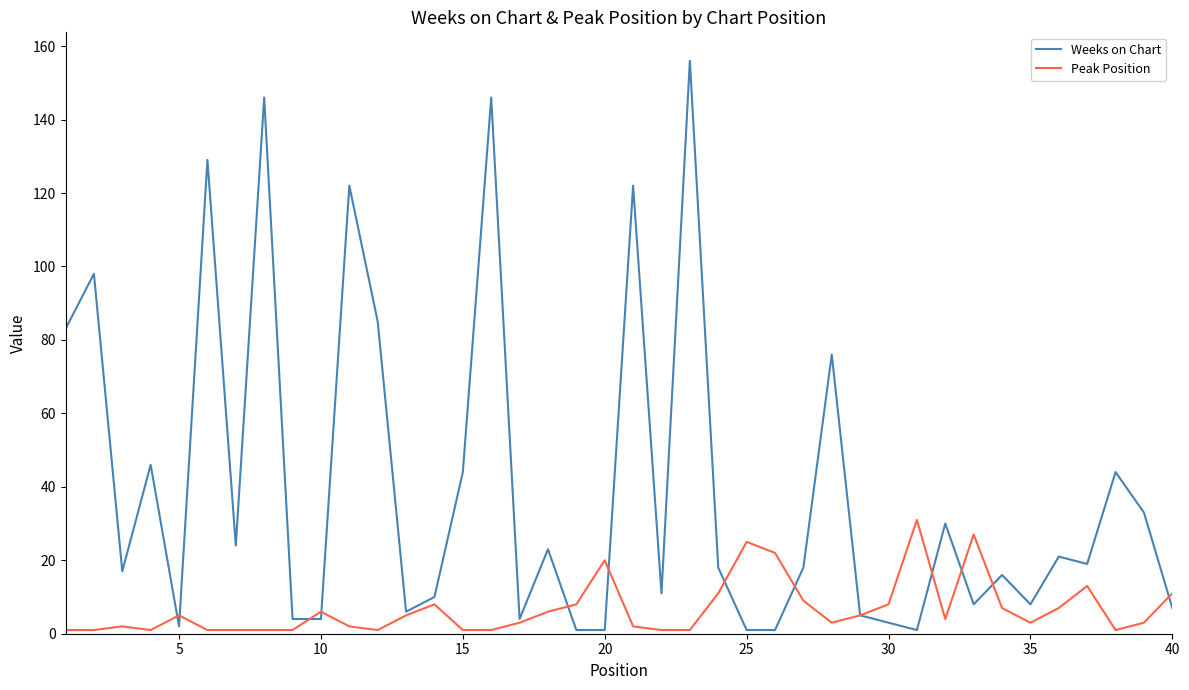

List the series in order of their peak value, highest first.

Weeks on Chart, Peak Position